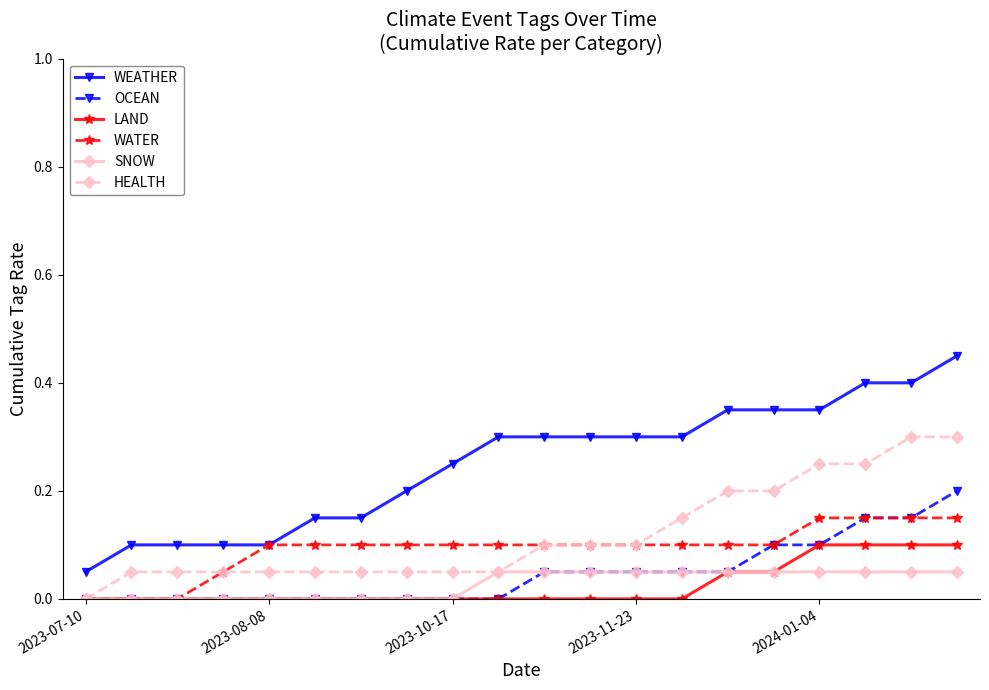

Which series has the largest total across all categories?

WEATHER